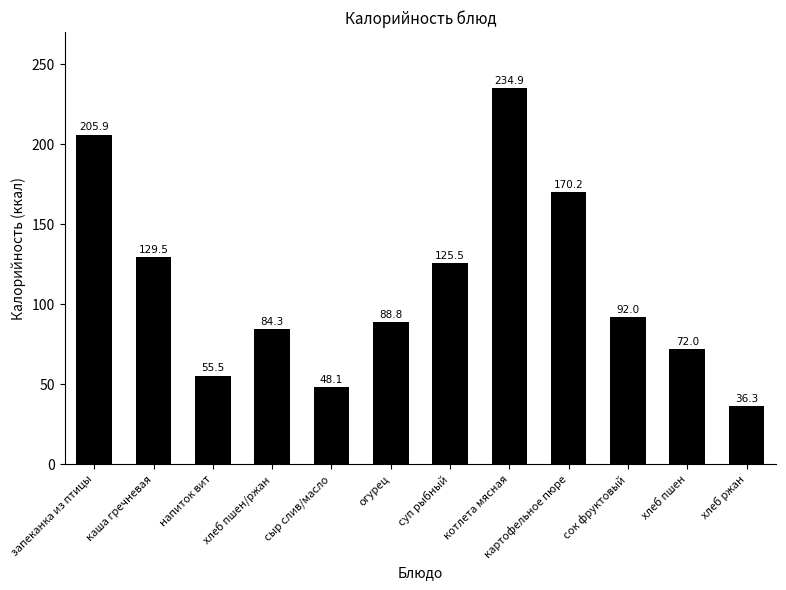

How many values are below 92?

6